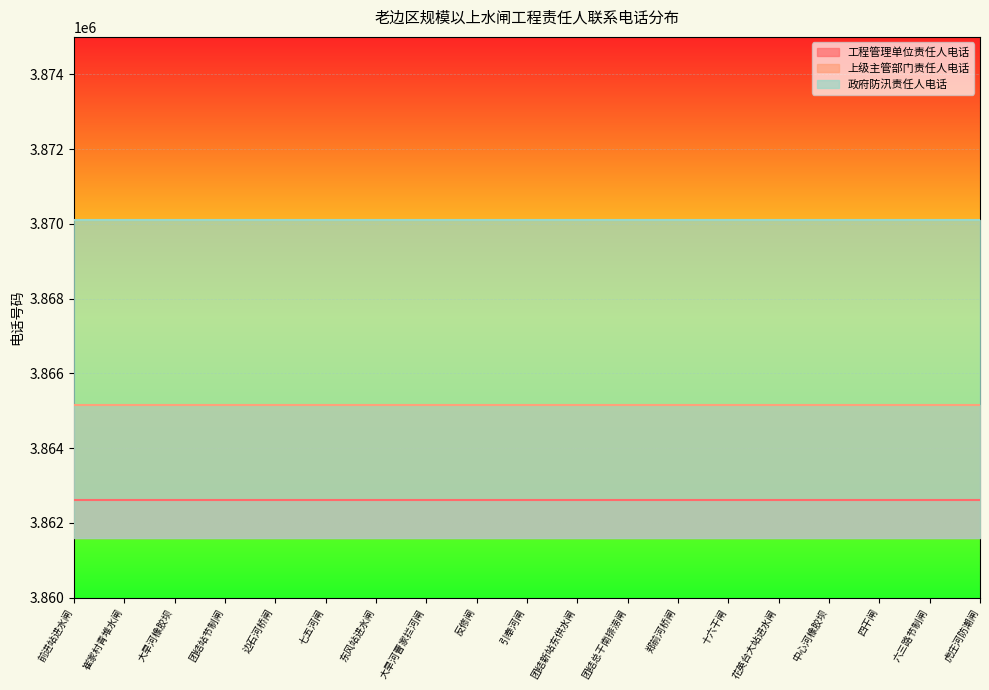

List the series in order of their overall mean, lowest first.

工程管理单位责任人电话, 上级主管部门责任人电话, 政府防汛责任人电话